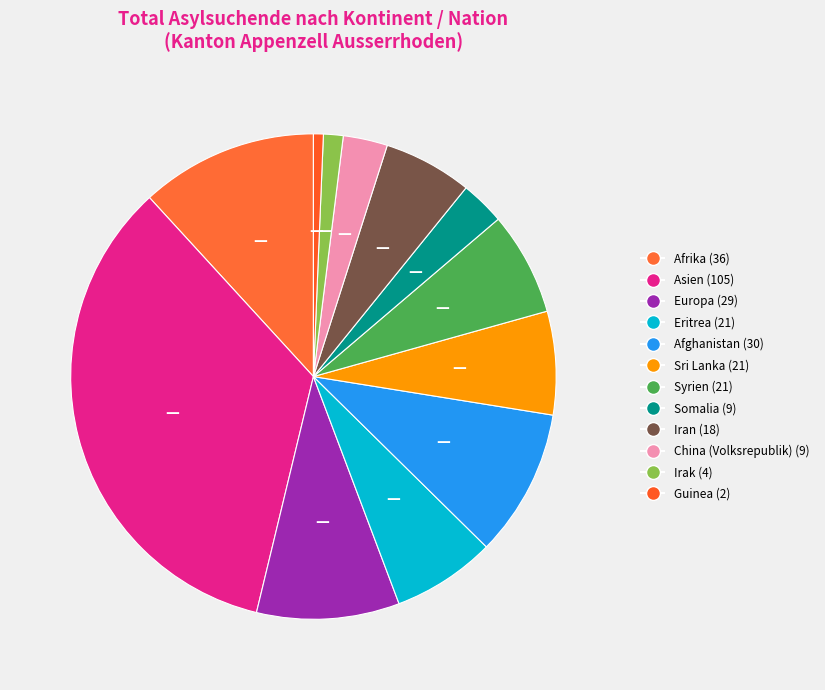

Which slice is the largest?

Asien